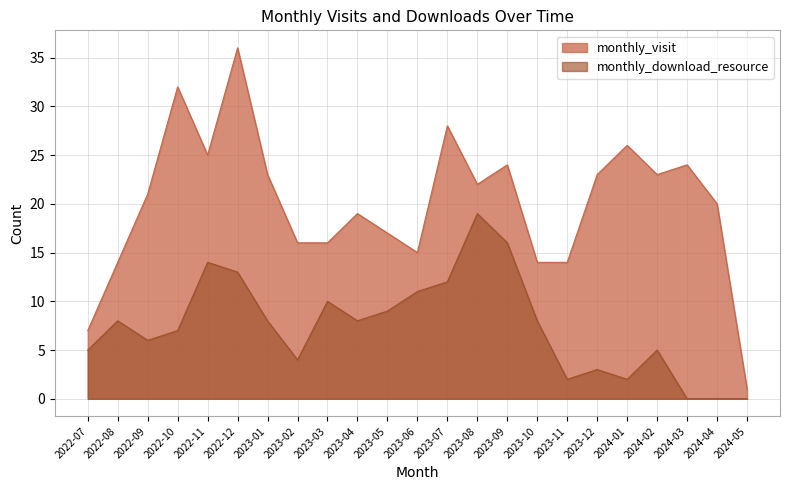

What is the greatest value displayed?

36